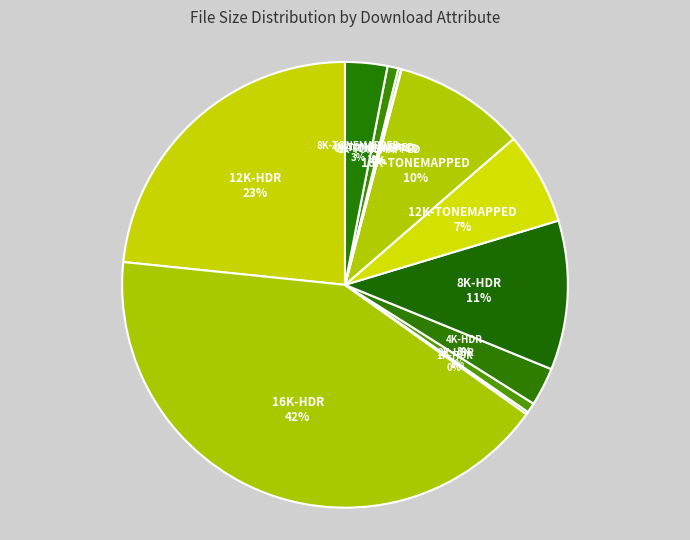

Which category has the biggest portion of the pie?

16K-HDR